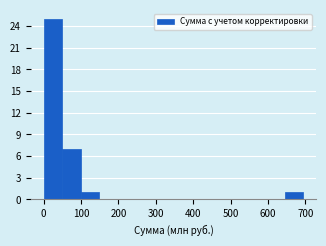

Reading left to right, list every bar in this chart as the range it spans on the x-axis followed by its height. Neither the bar edges nor the heights are printed on the chart, so give them approximately, as read against the axes.

0 to 50: 25
50 to 100: 7
100 to 150: 1
150 to 200: 0
200 to 250: 0
250 to 300: 0
300 to 350: 0
350 to 400: 0
400 to 450: 0
450 to 500: 0
500 to 550: 0
550 to 590: 0
590 to 640: 0
640 to 690: 1